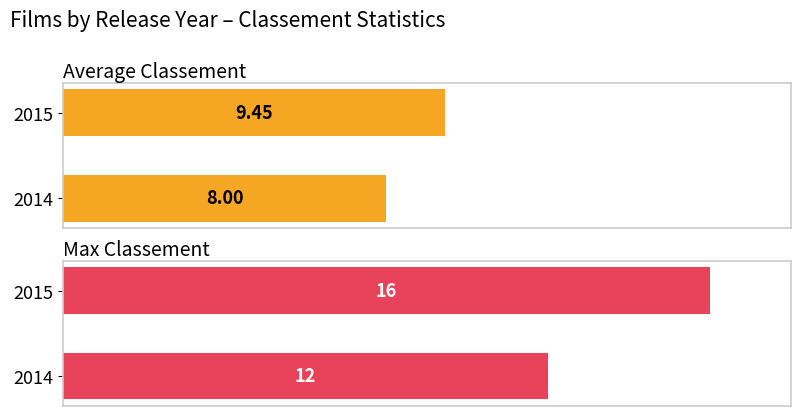

At how many categories does at least one series exceed 9?

2